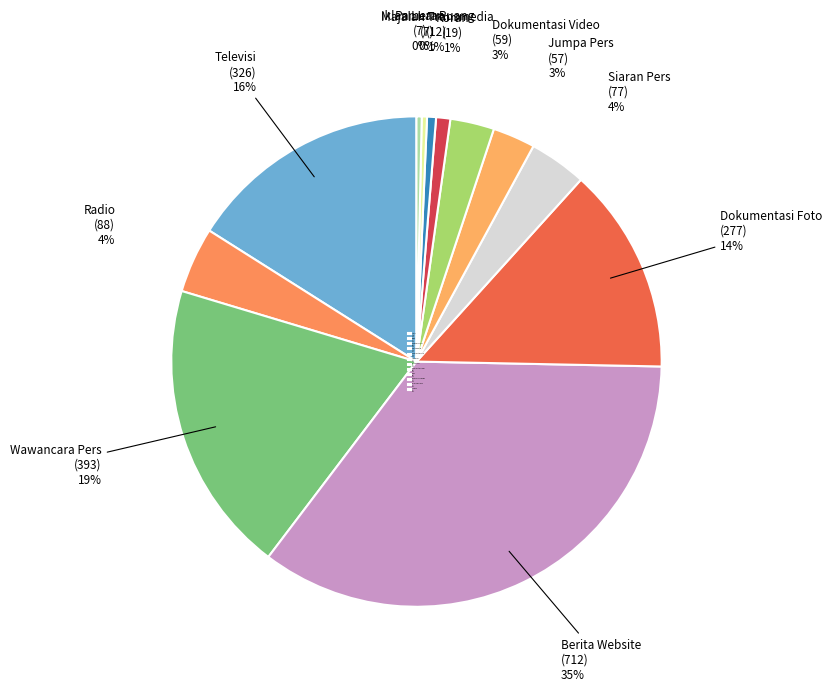

Is Wawancara Pers the majority of the pie?

No